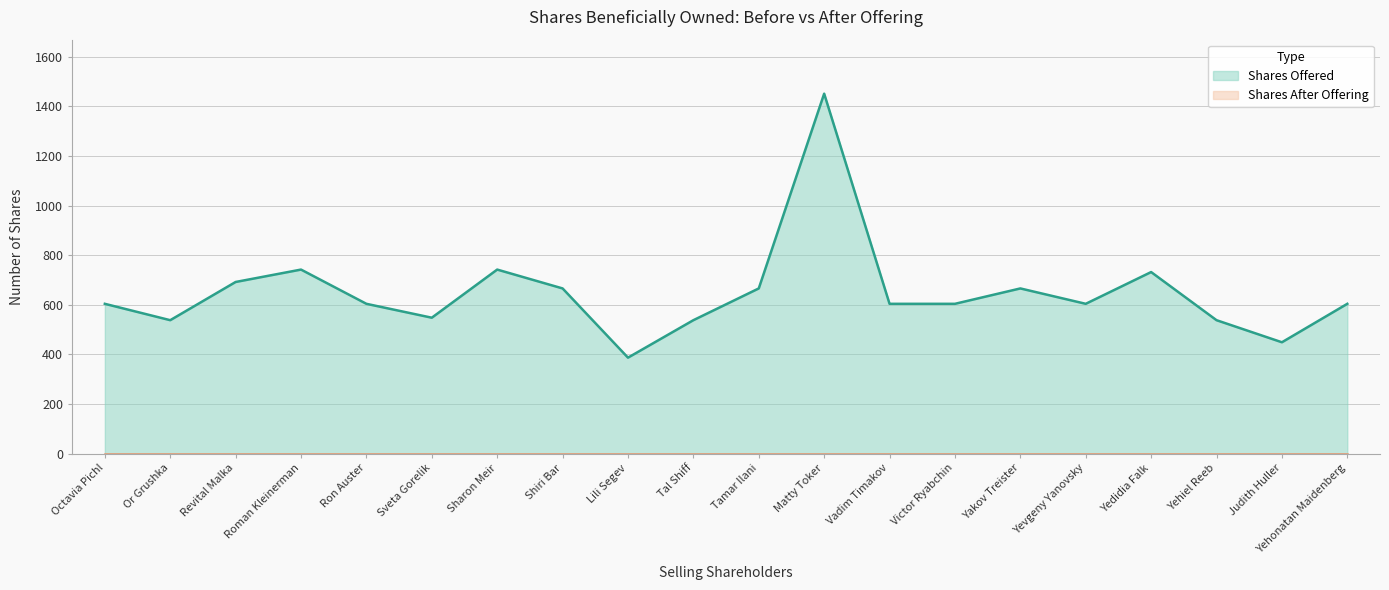

How many interior local valleys (lower than both neighbors) does the data have?

5